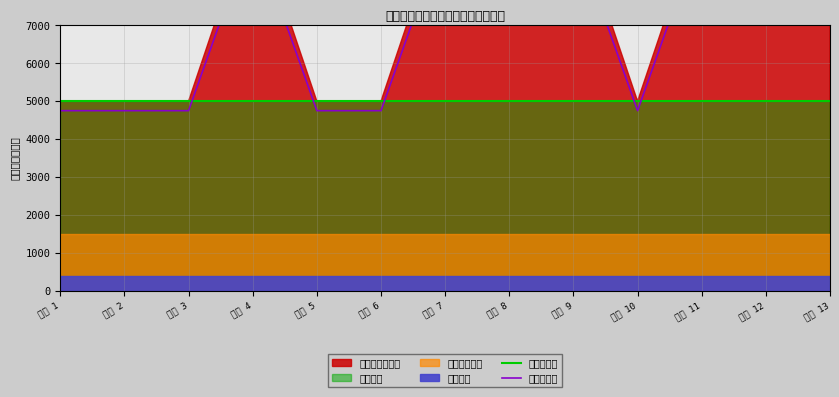

What is the value of the 单位参考线 point at the 1st from the left?

4750